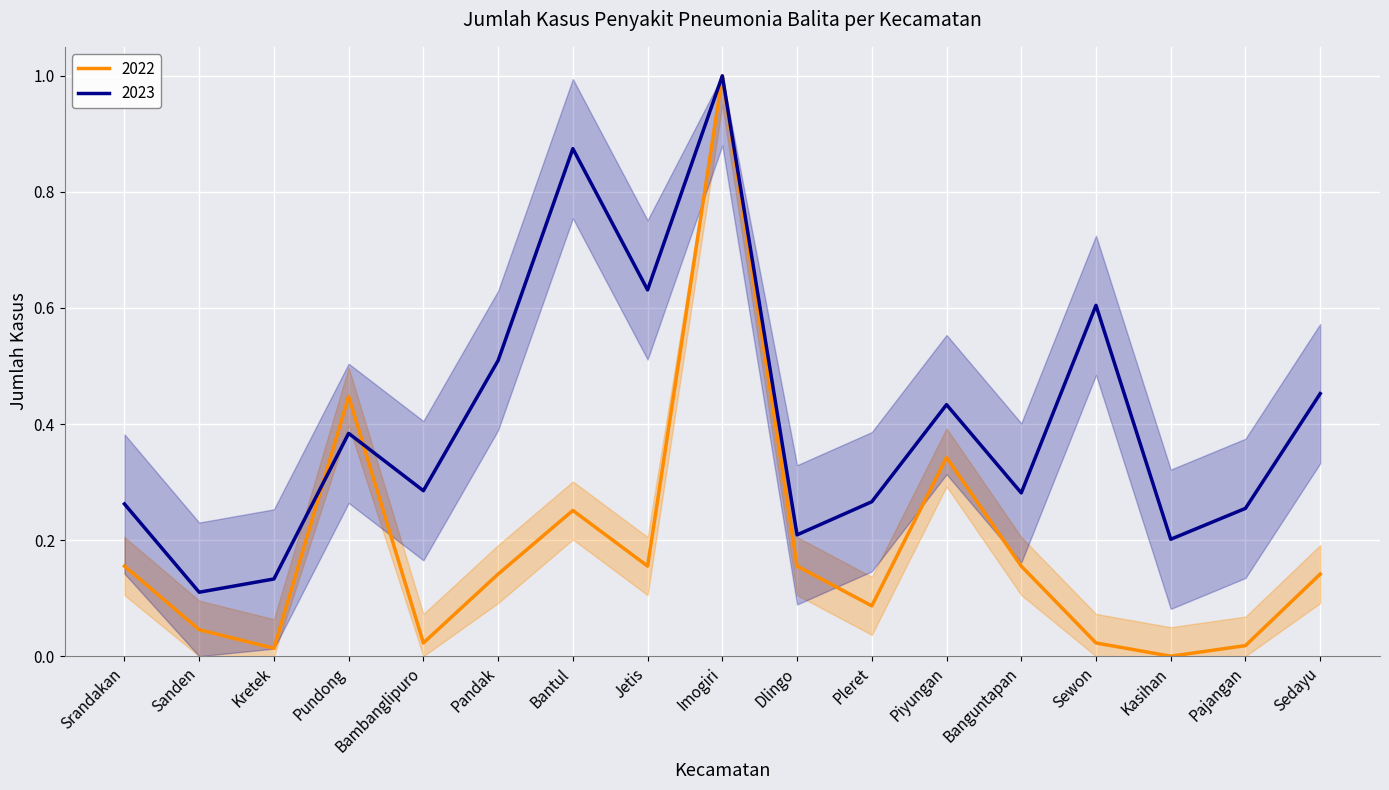

True or false: 2022 has more than 0 interior local peaks.

True